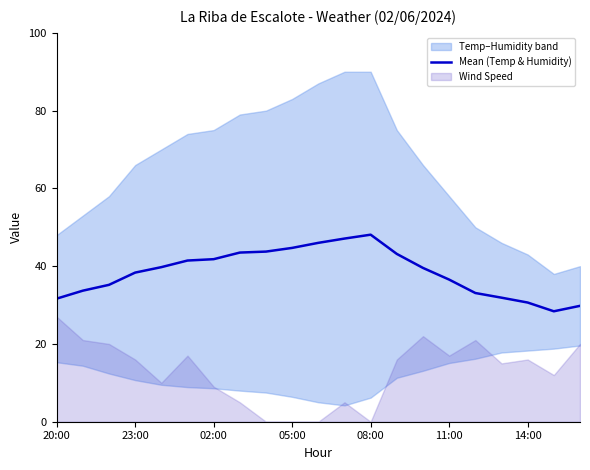

How many data points does each series have?

21